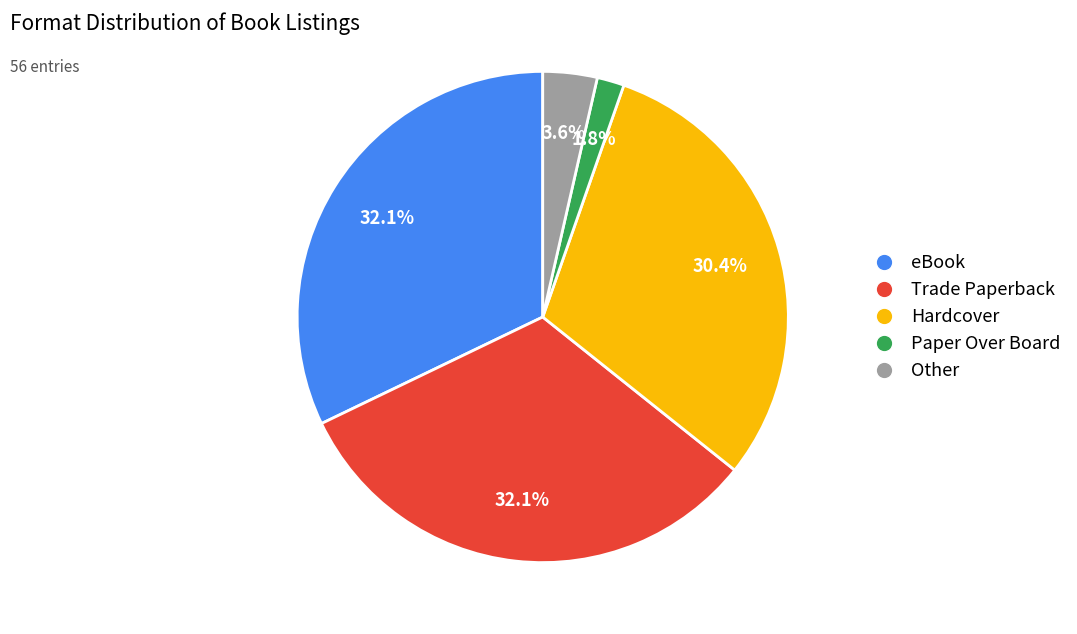

Between Other and Hardcover, which is larger?

Hardcover